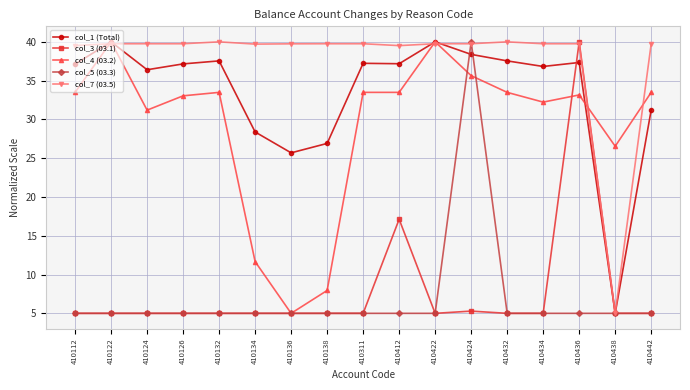

What is the sum of all col_5 (03.3) values?

120.0